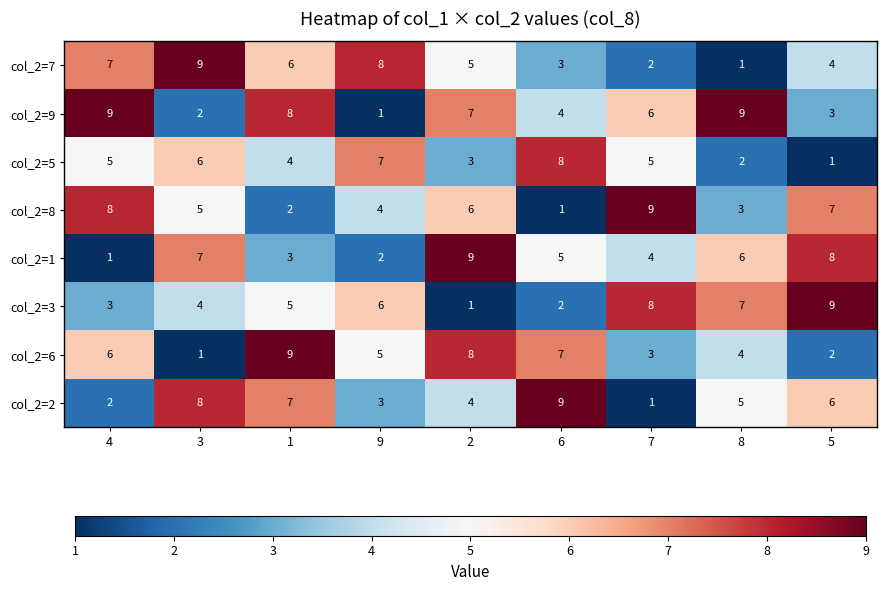

What is the difference between the second highest and minimum values in the col_2=9 series?

8